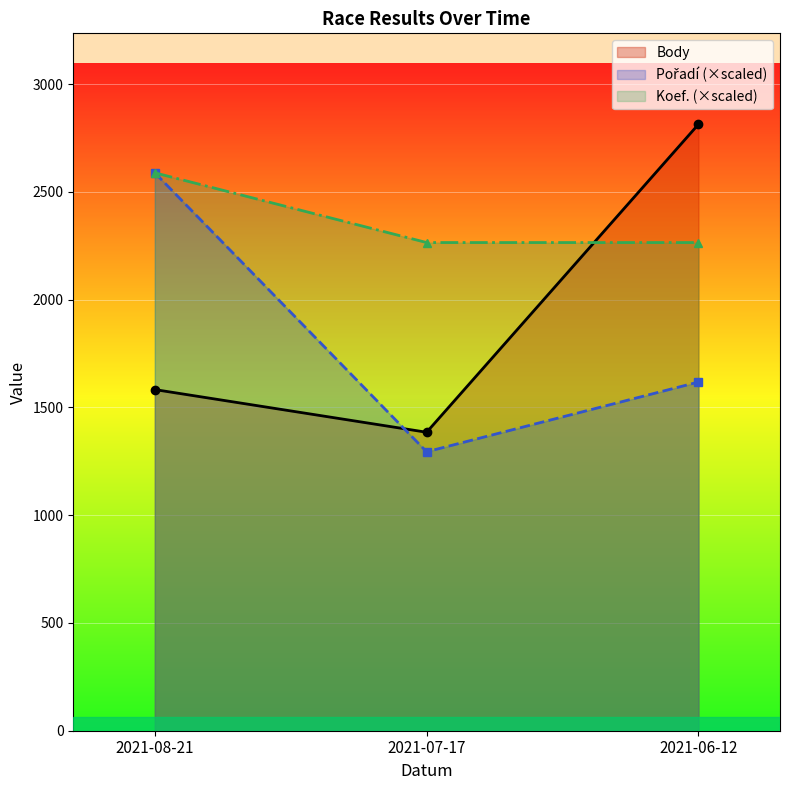

Does the chart display data point markers on the line(s)?

Yes